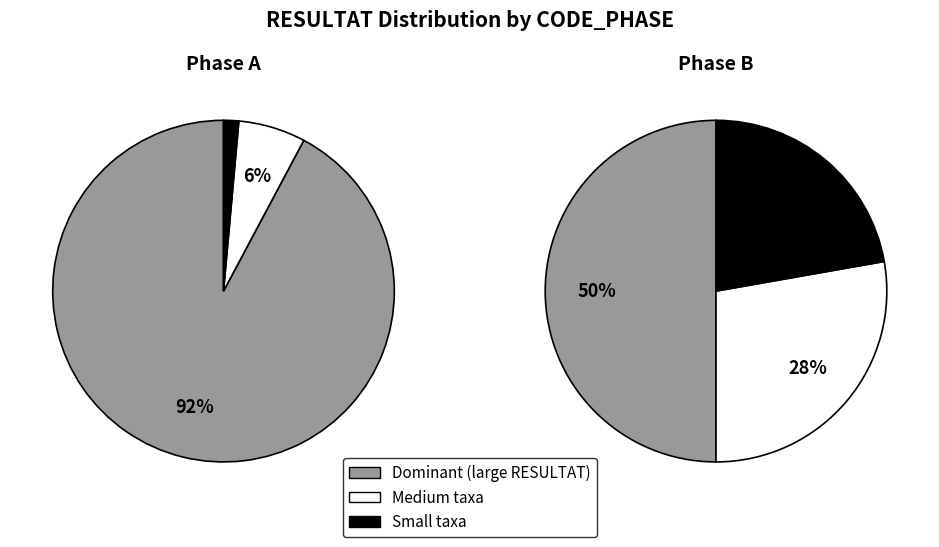

Does any single category account for the majority?

Yes